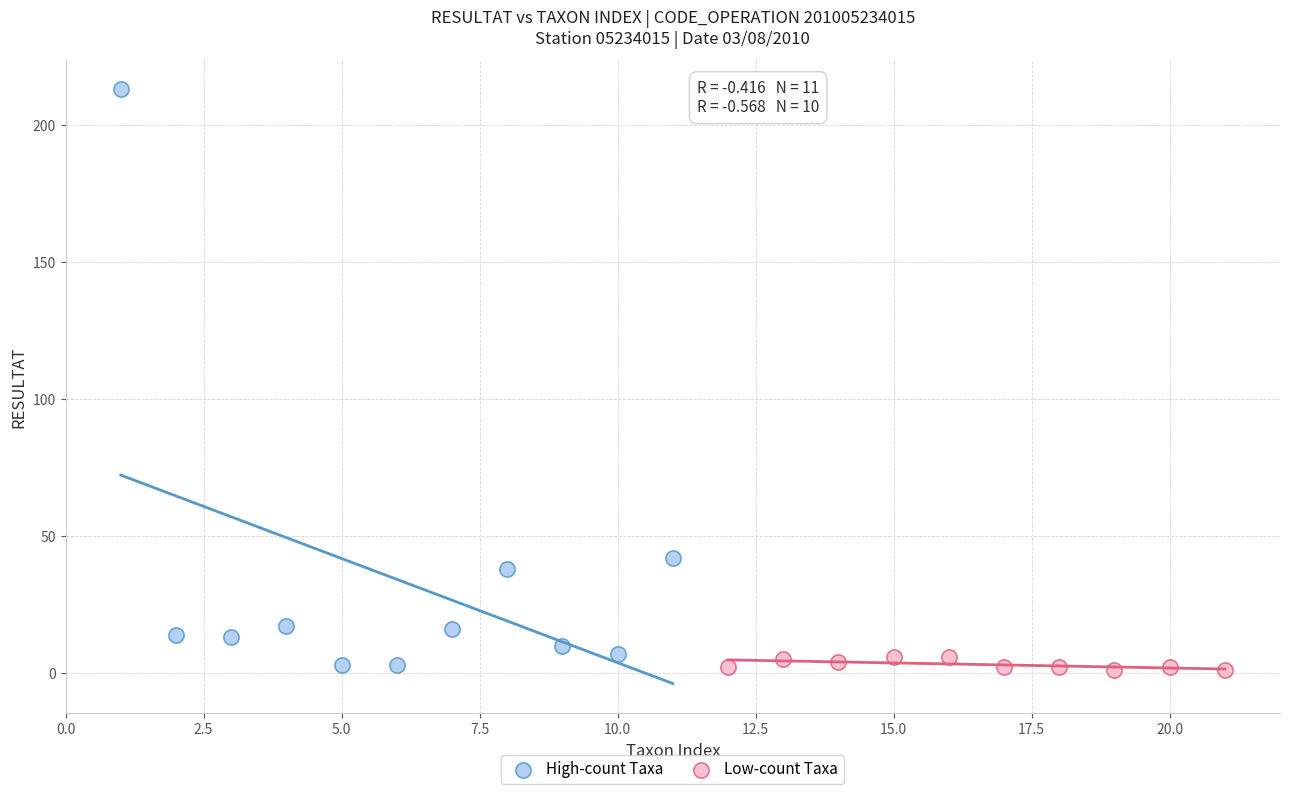

Which series contains the lowest Y value?

Low-count Taxa